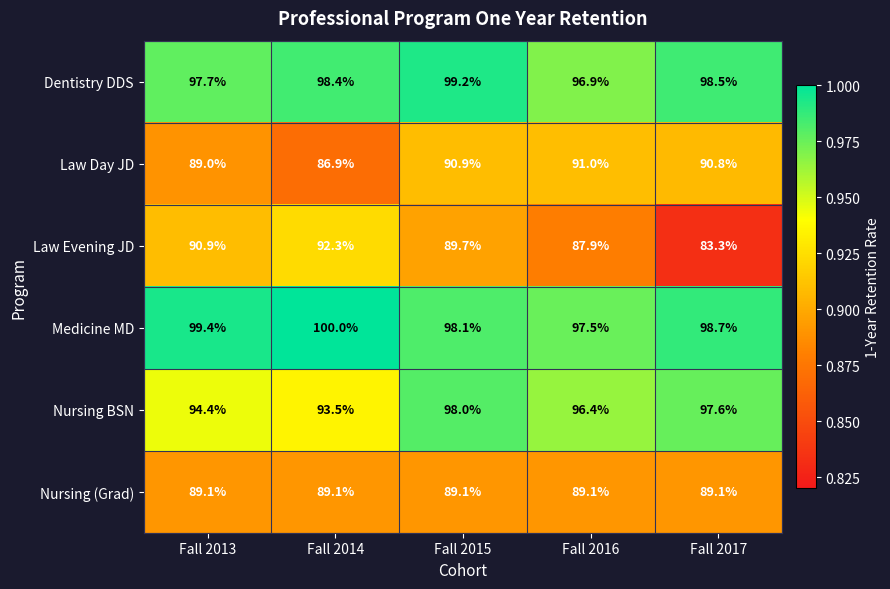

What is the total value across all series at Fall 2017?

558.0